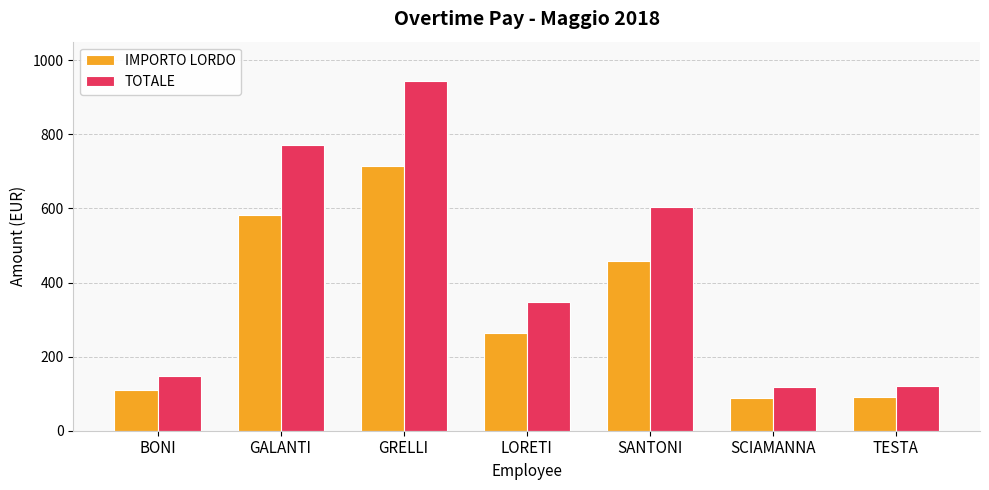

Between LORETI and TESTA, which series saw the biggest shift?

TOTALE